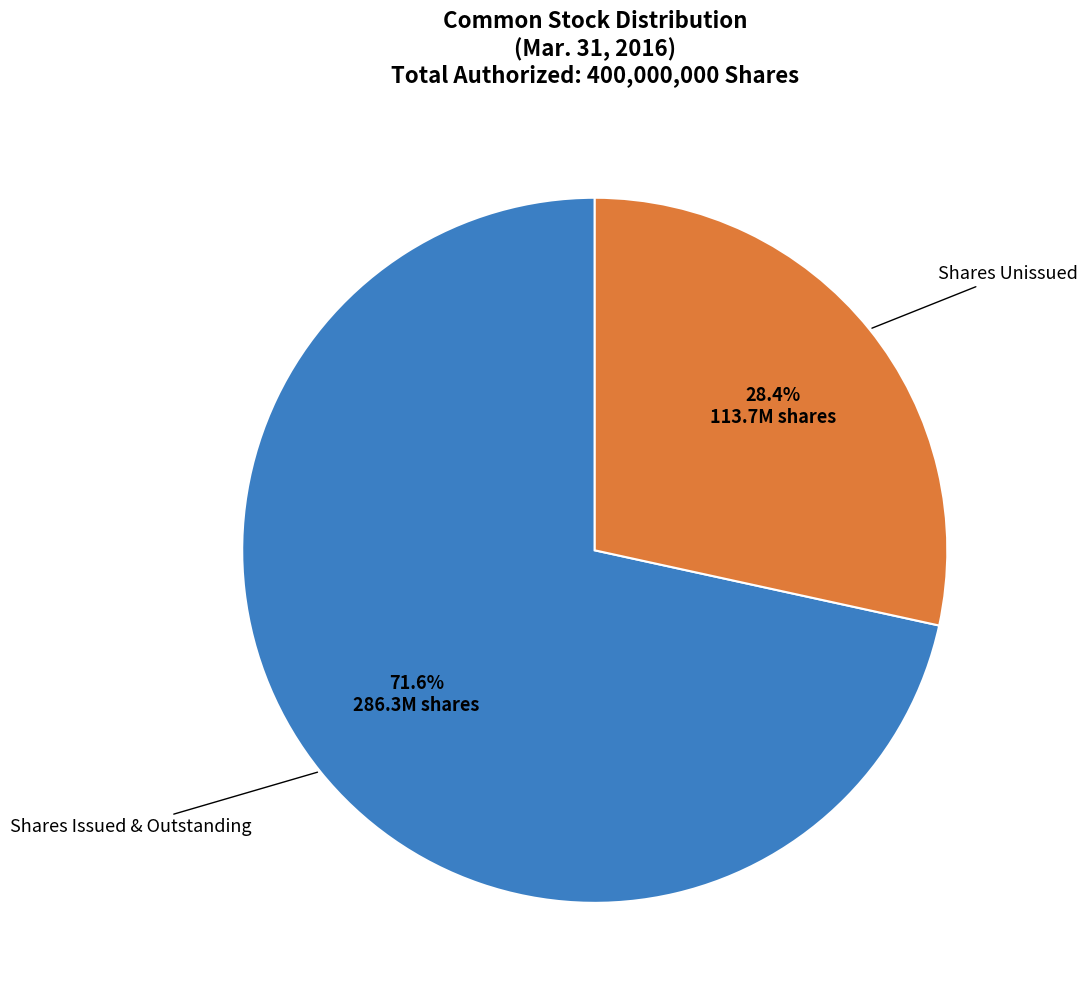

How many segments does this pie chart have?

2